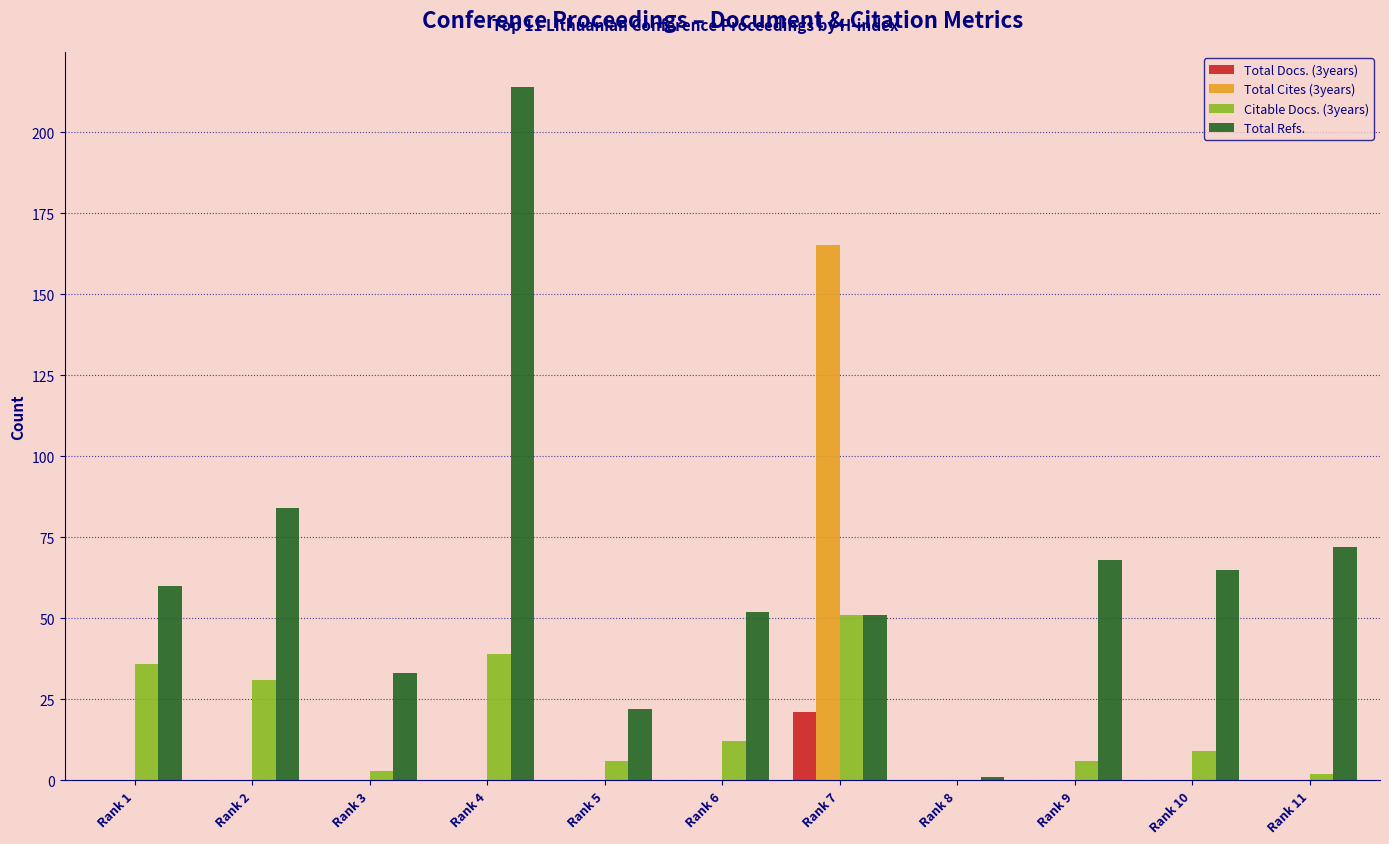

Where is Citable Docs. (3years) nearest to the value 25?

Rank 2